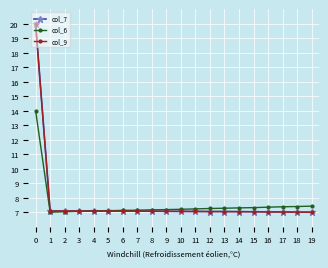

What is the value of the col_6 point at the 7th from the left?

7.1